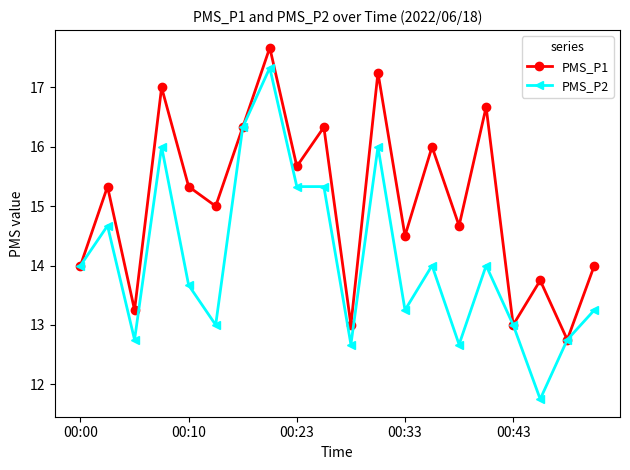

Which series has the widest spread of values?

PMS_P2